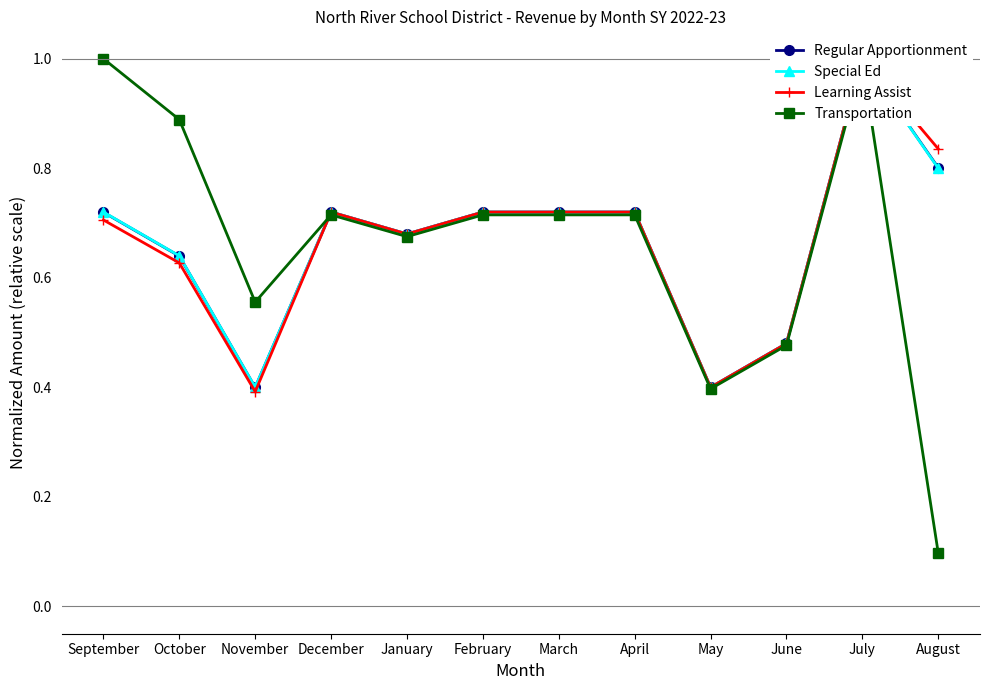

The value of Learning Assist at May is 0.2. True or false?

False